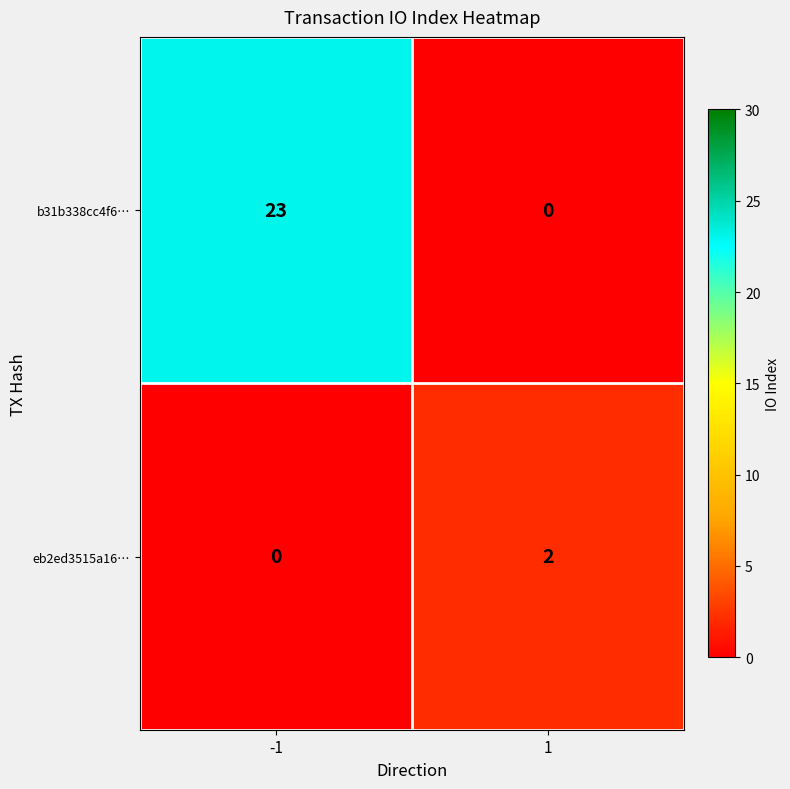

Between -1 and 1, which series saw the biggest shift?

b31b338cc4f6…